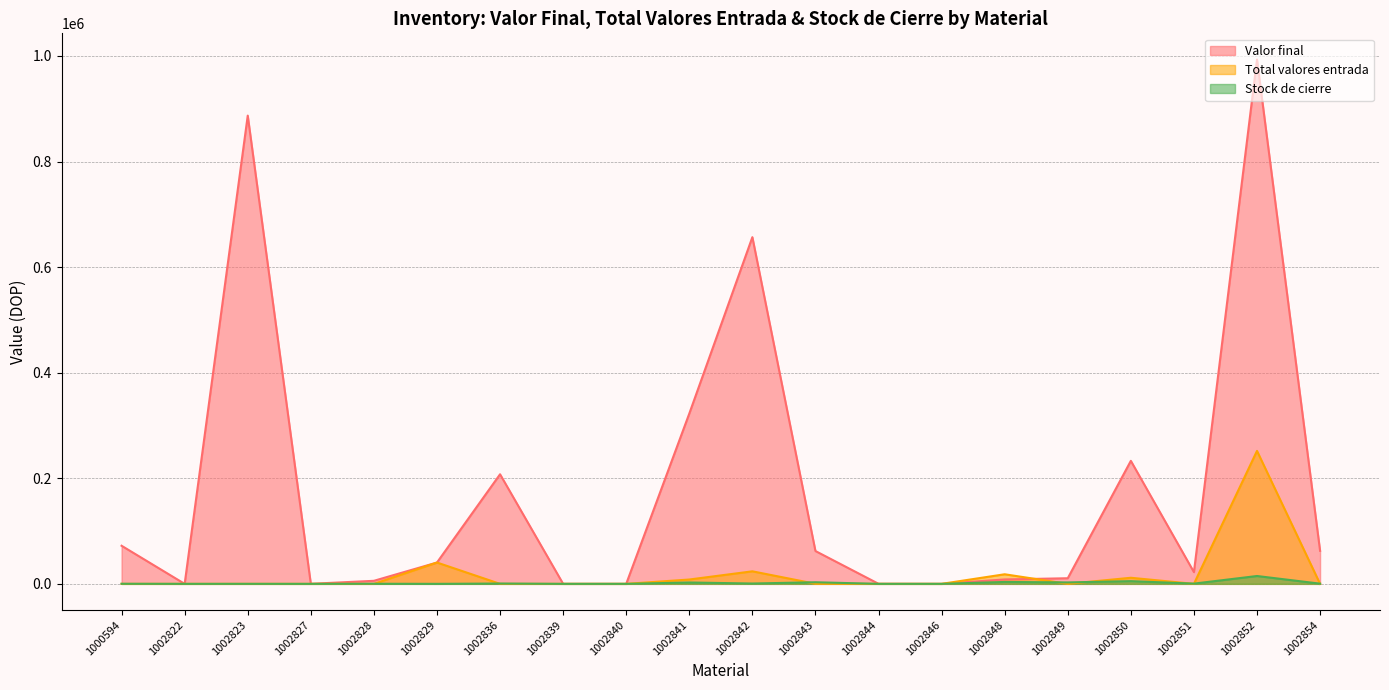

Which series has the largest range (max minus min)?

Valor final